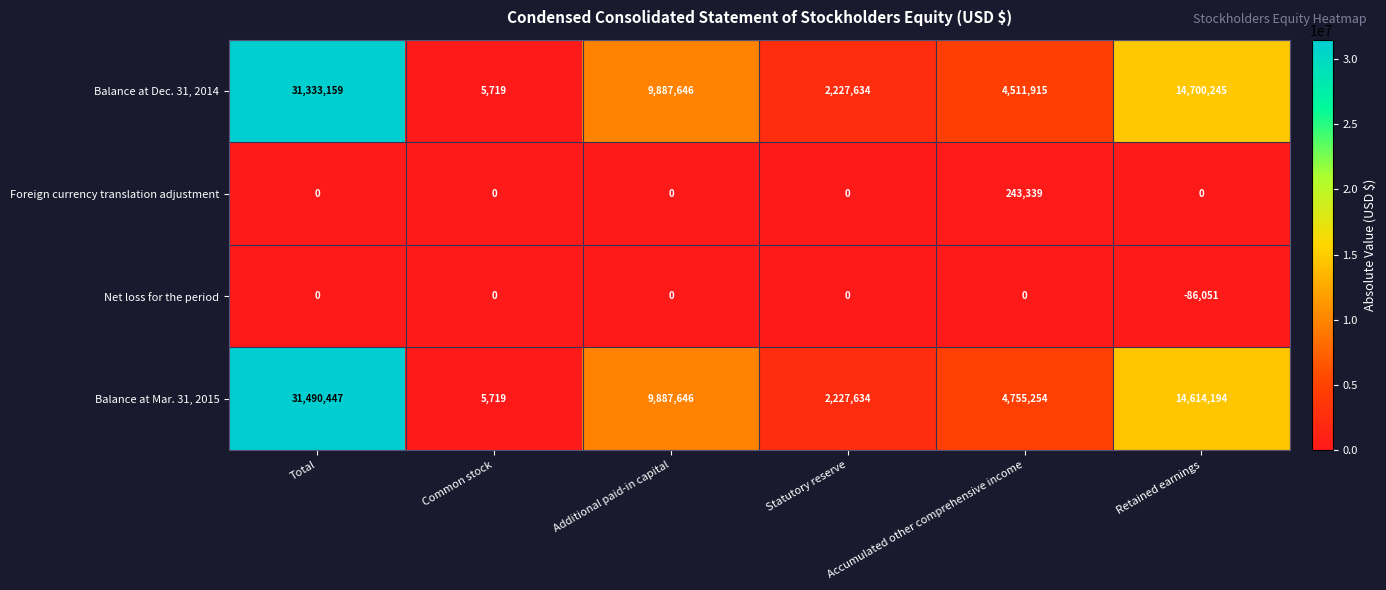

Is it true that Balance at Dec. 31, 2014 equals 8244 at Common stock?

False